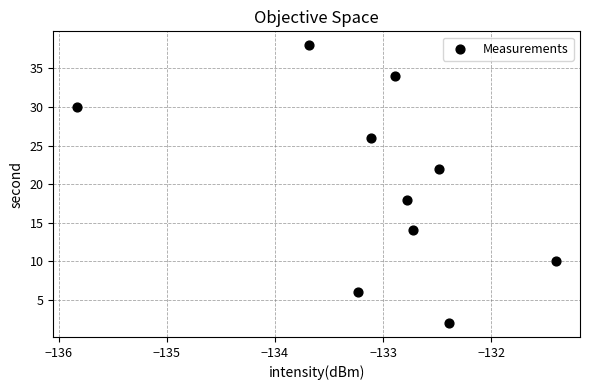

What is the range of Y values (max minus min)?

36